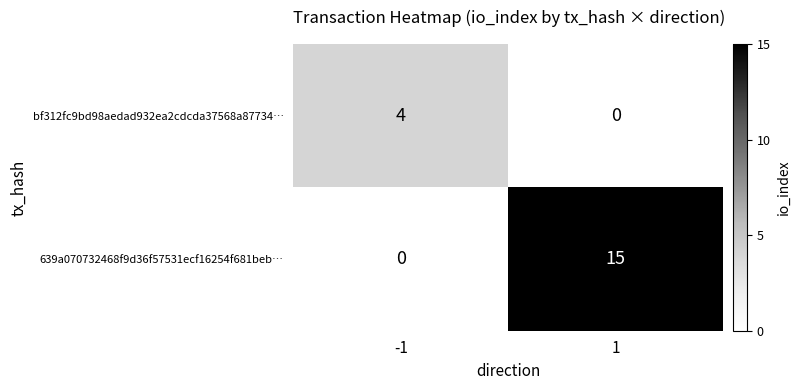

What is the difference between the maximum and minimum values in the 639a070732468f9d36f57531ecf16254f681beb… series?

15